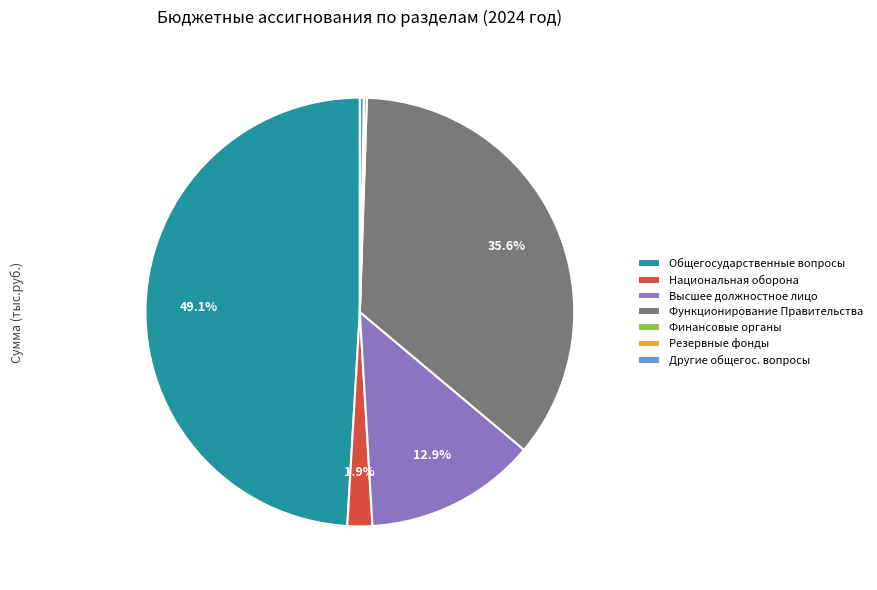

What is the largest slice in the pie chart?

Общегосударственные вопросы